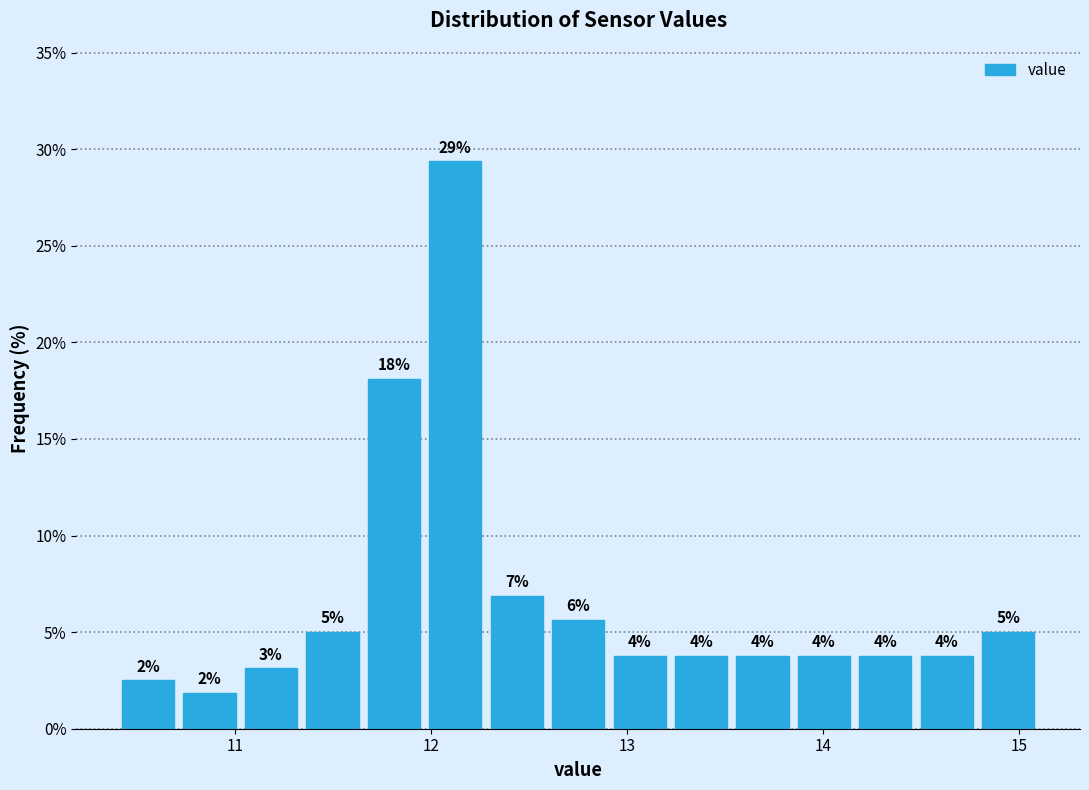

Around what value on the x-axis is the tallest bar? Give the approximate position of its centre, as read against the axis.

12.1